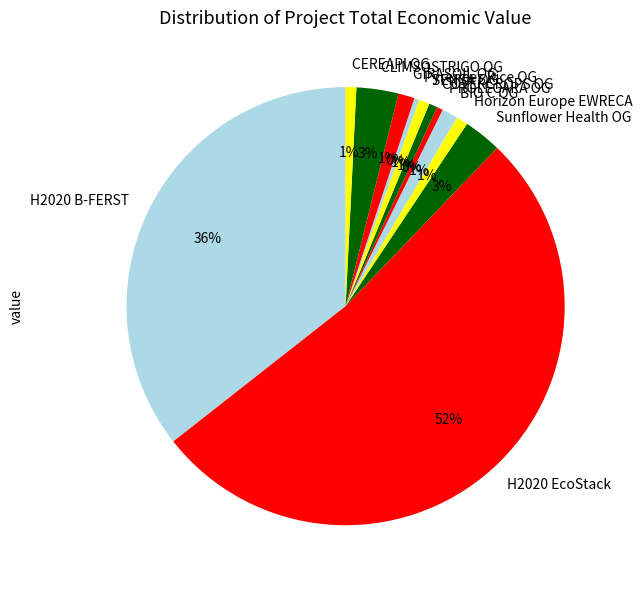

To the nearest percent, what is the average slice percentage?

8%